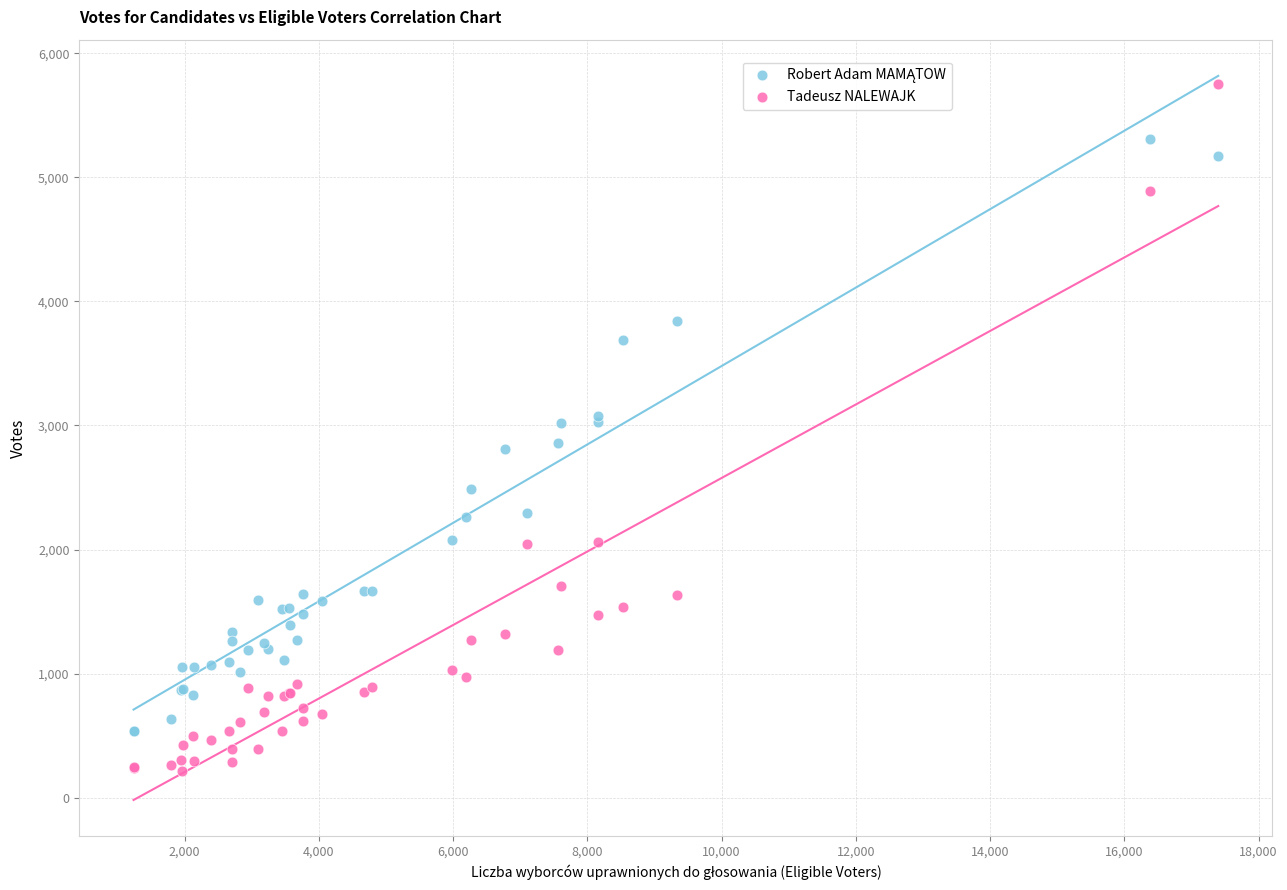

Which series has the largest Y range (max minus min)?

Tadeusz NALEWAJK